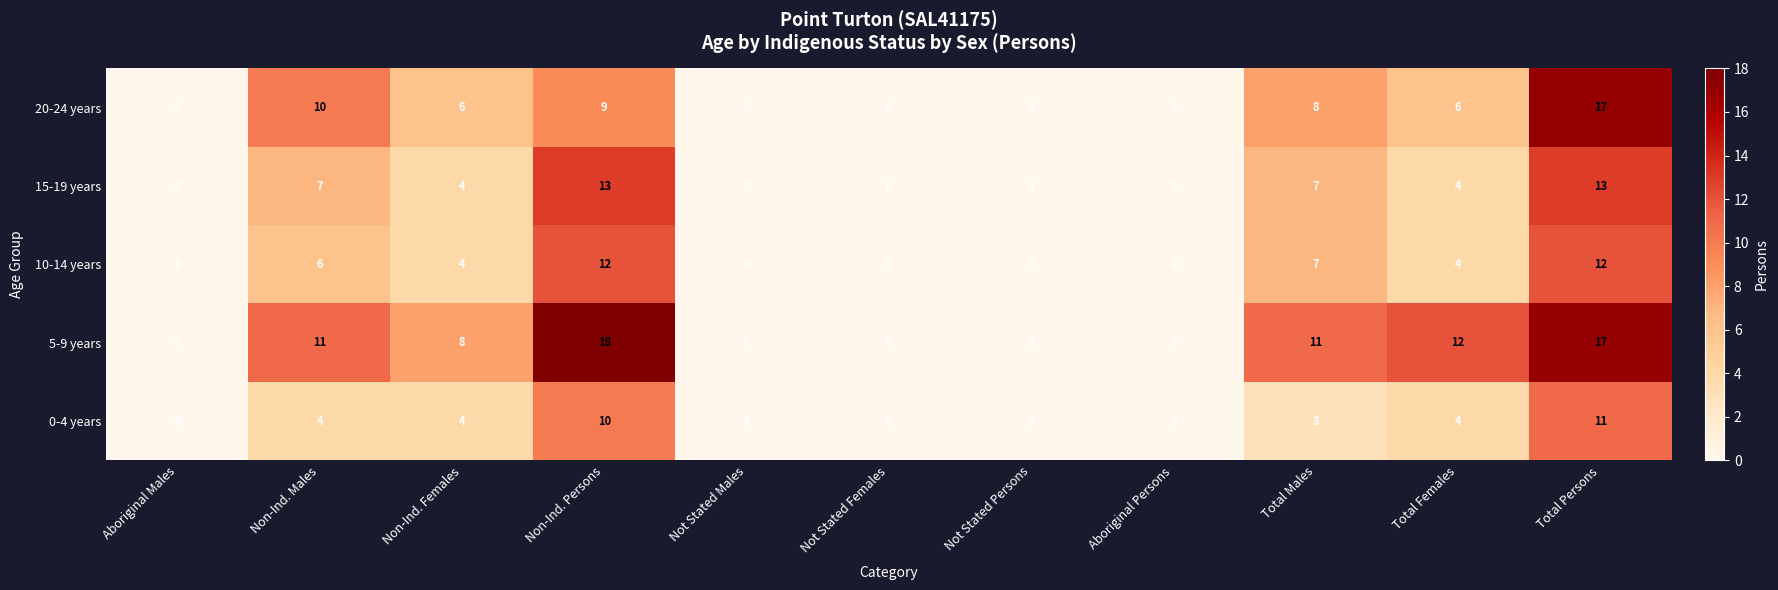

How many positive values does the 20-24 years series have?

6